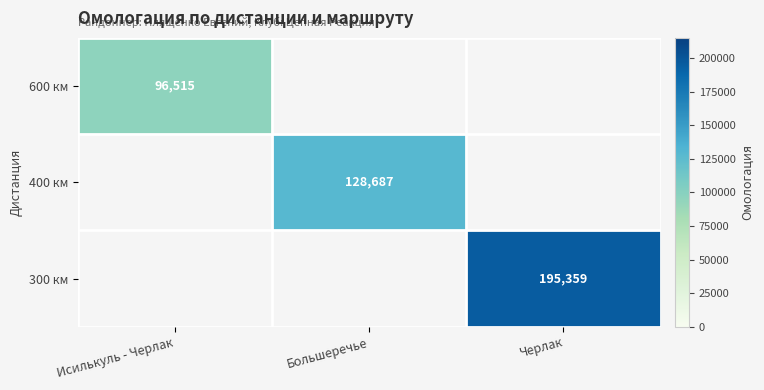

Is it true that 300 км equals 339626 at Черлак?

False